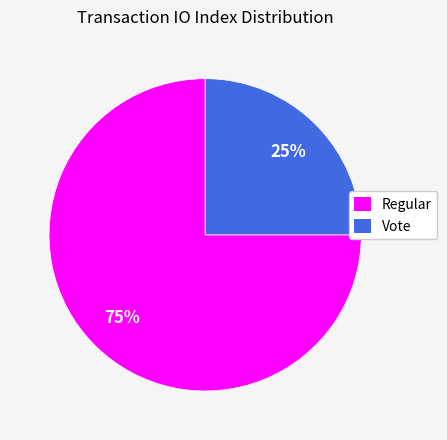

How many slices are in this pie chart?

2